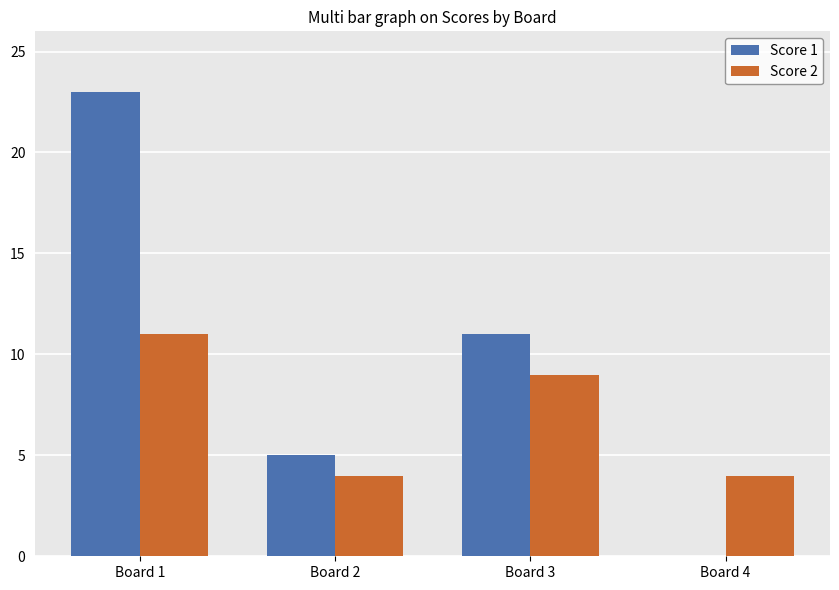

At which label does Score 2 first exceed 9?

Board 1